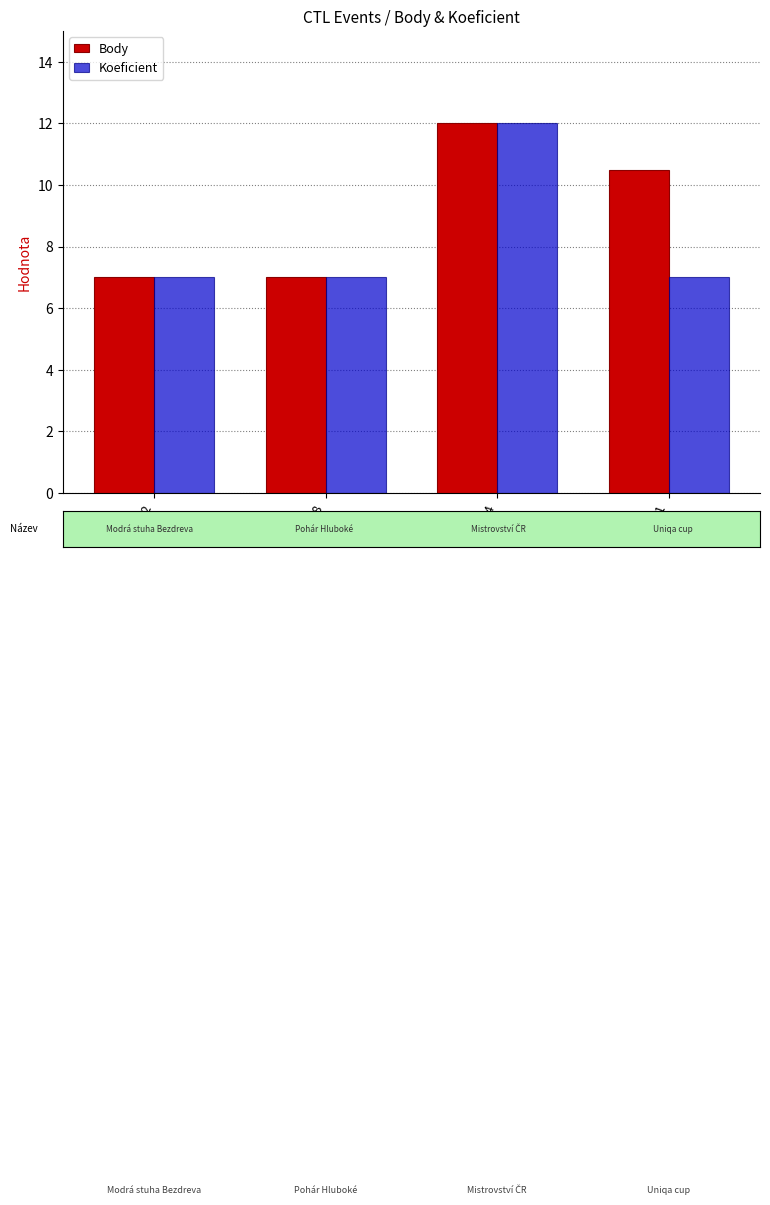

What is the difference between the maximum and minimum values in the Body series?

5.0